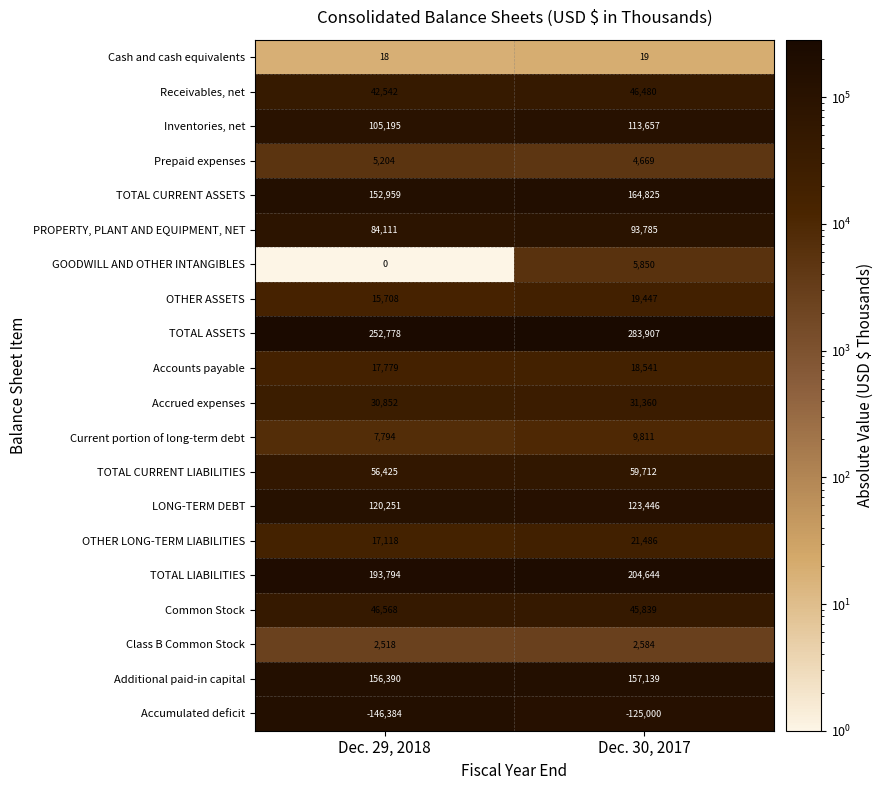

Rank the series at Dec. 29, 2018 from highest to lowest value.

TOTAL ASSETS, TOTAL LIABILITIES, Additional paid-in capital, TOTAL CURRENT ASSETS, LONG-TERM DEBT, Inventories, net, PROPERTY, PLANT AND EQUIPMENT, NET, TOTAL CURRENT LIABILITIES, Common Stock, Receivables, net, Accrued expenses, Accounts payable, OTHER LONG-TERM LIABILITIES, OTHER ASSETS, Current portion of long-term debt, Prepaid expenses, Class B Common Stock, Cash and cash equivalents, GOODWILL AND OTHER INTANGIBLES, Accumulated deficit